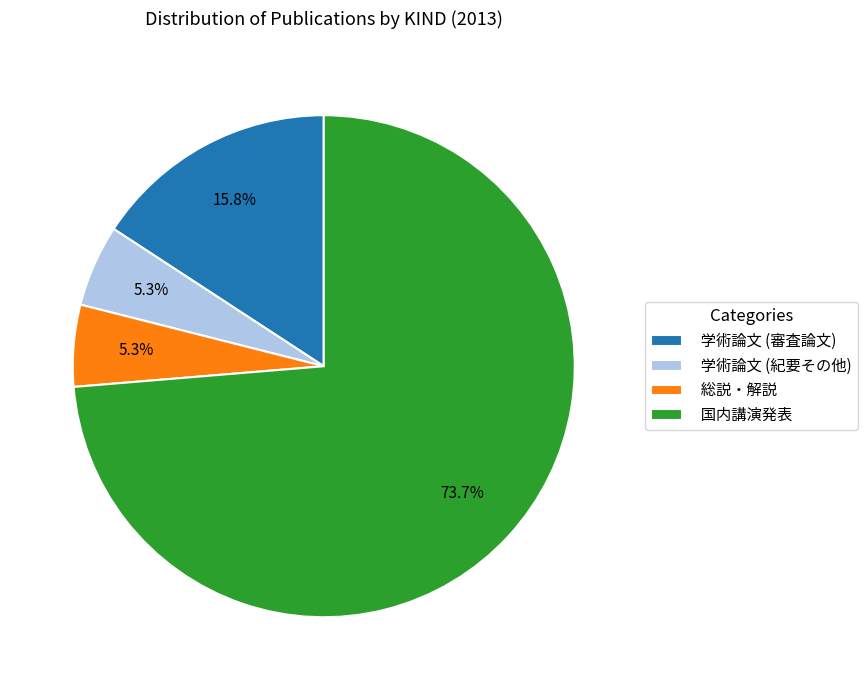

Is it true that 総説・解説 is 17% of the pie?

False